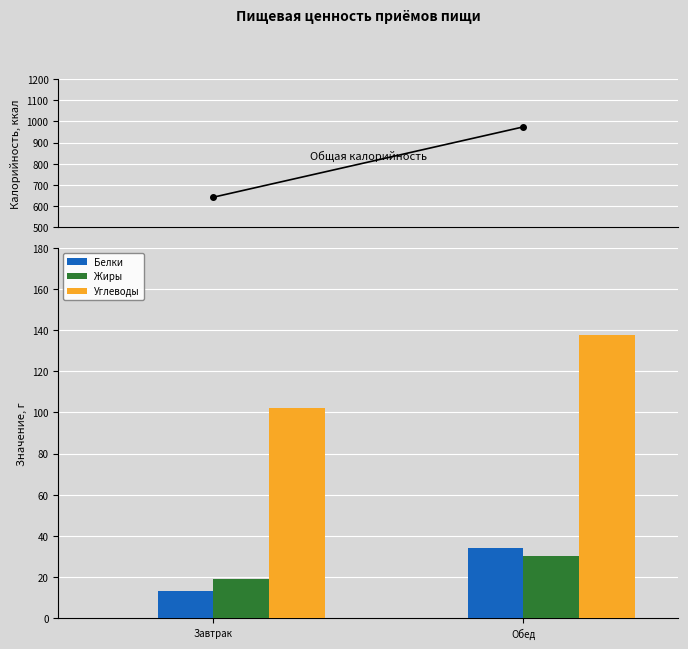

At which label is Жиры closest to 24?

Завтрак